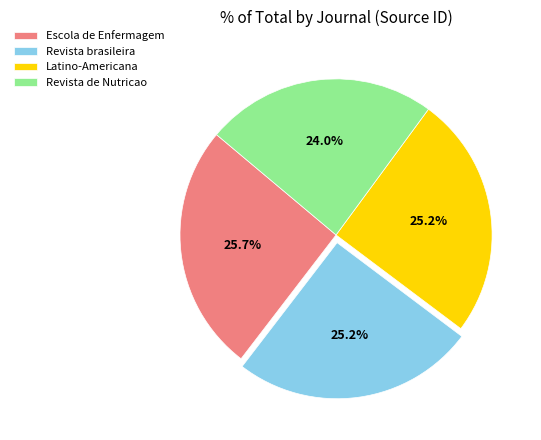

Does Revista de Nutricao account for over 50% of the chart?

No